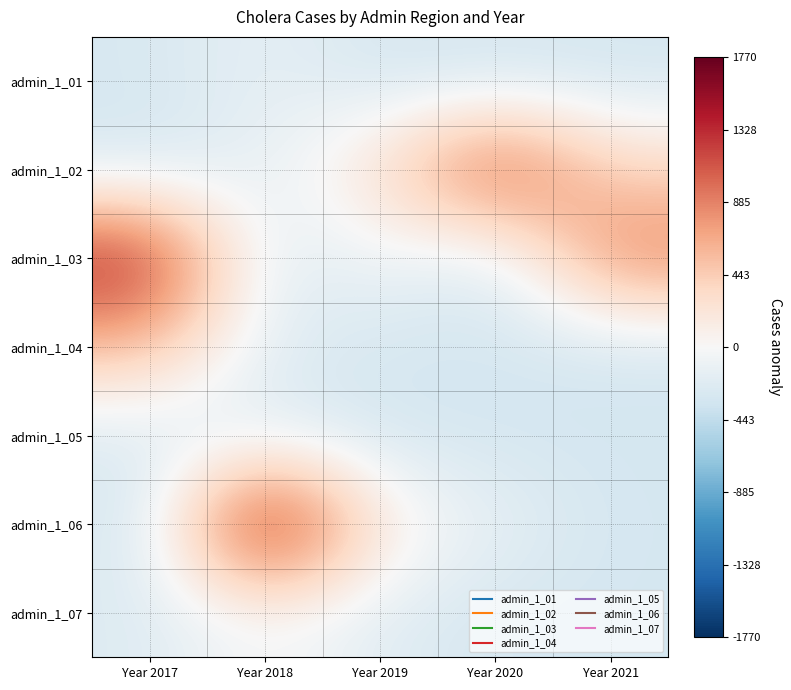

At which category is the sum across all series the highest?

Year 2018